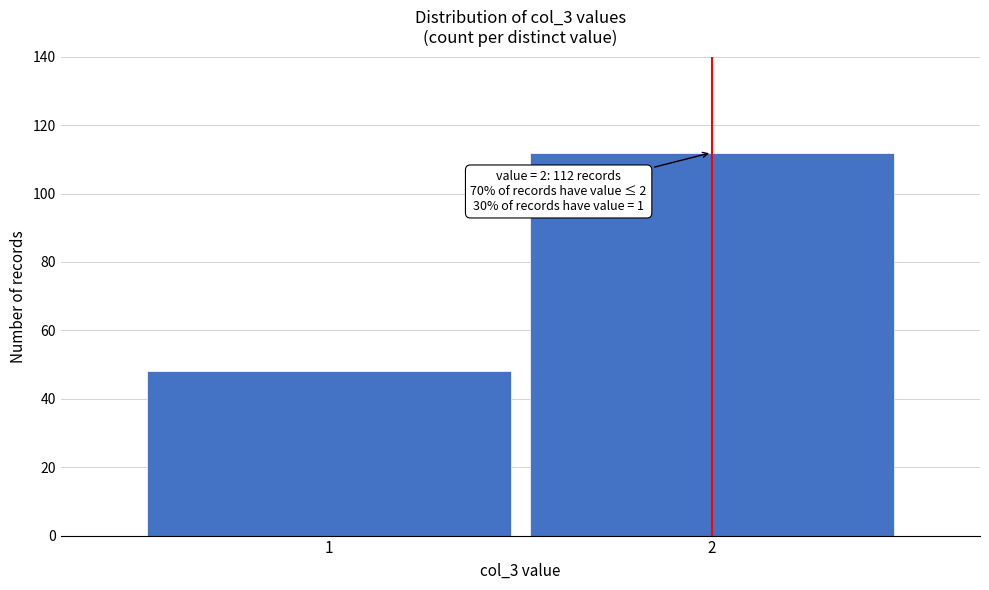

Reading left to right, transcribe all the data shown in this chart.

1=48	2=112